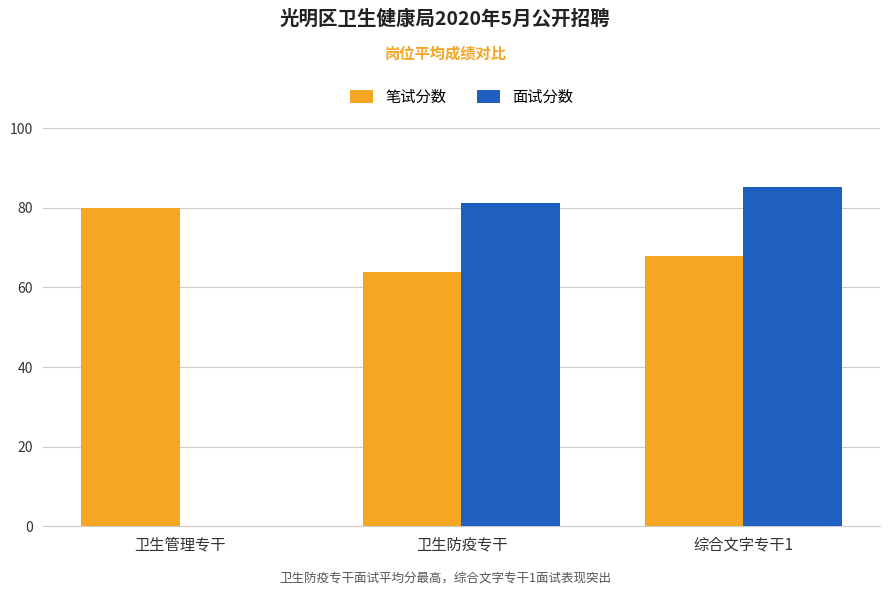

At which label is 笔试分数 closest to 71?

综合文字专干1